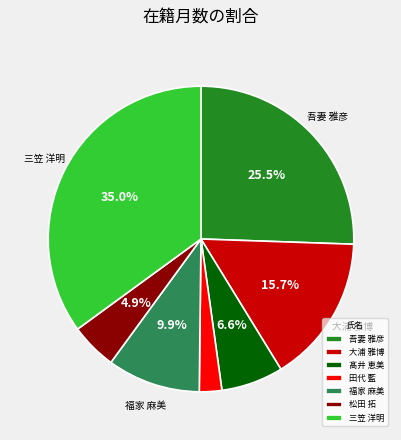

Do 田代 藍 and 松田 拓 together represent more than half of the pie?

No